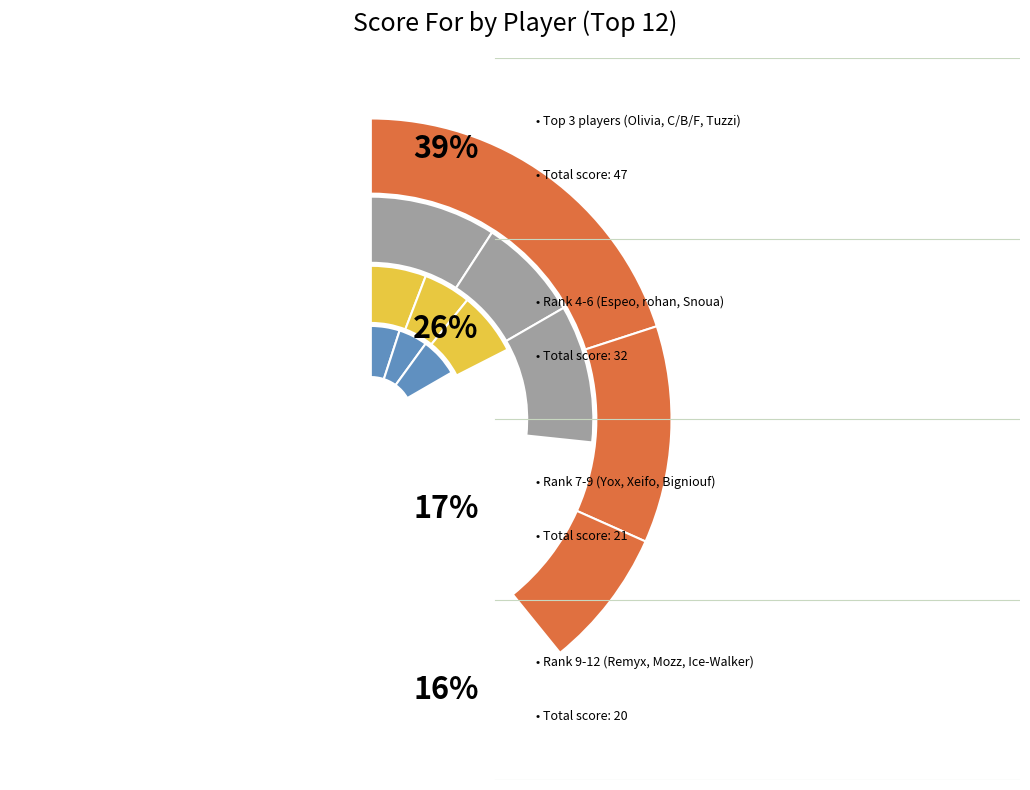

Does WoR | Ice-Walker represent more than half of the total?

No